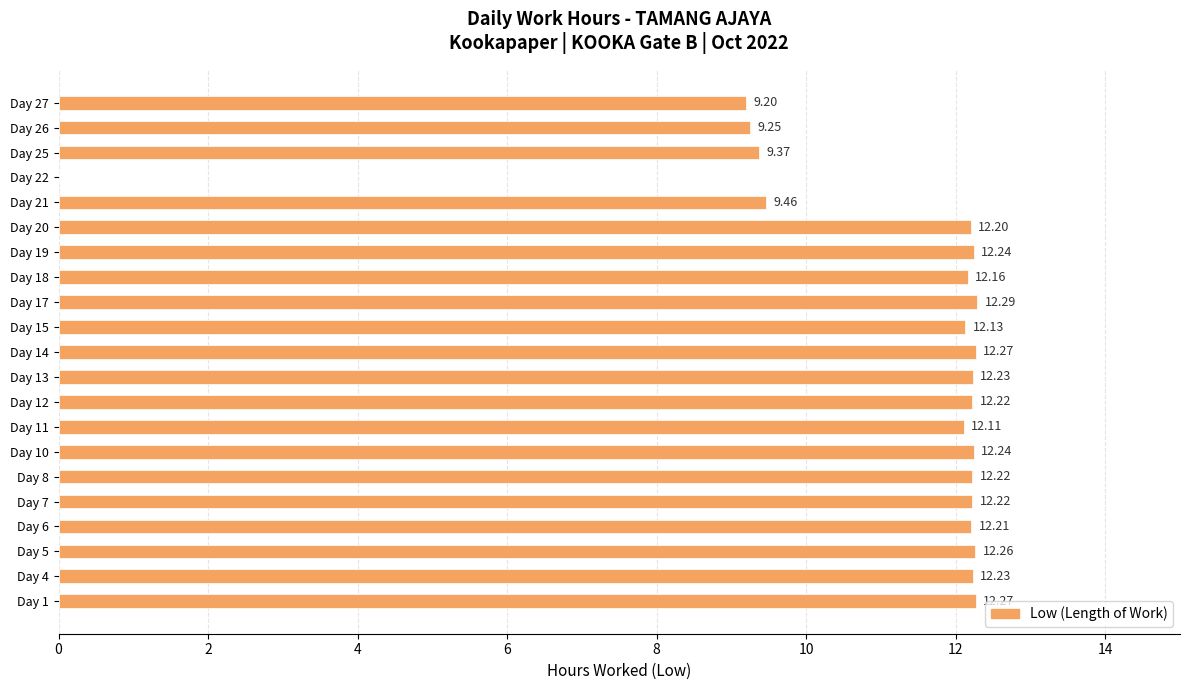

What is the maximum value shown in the chart?

12.3